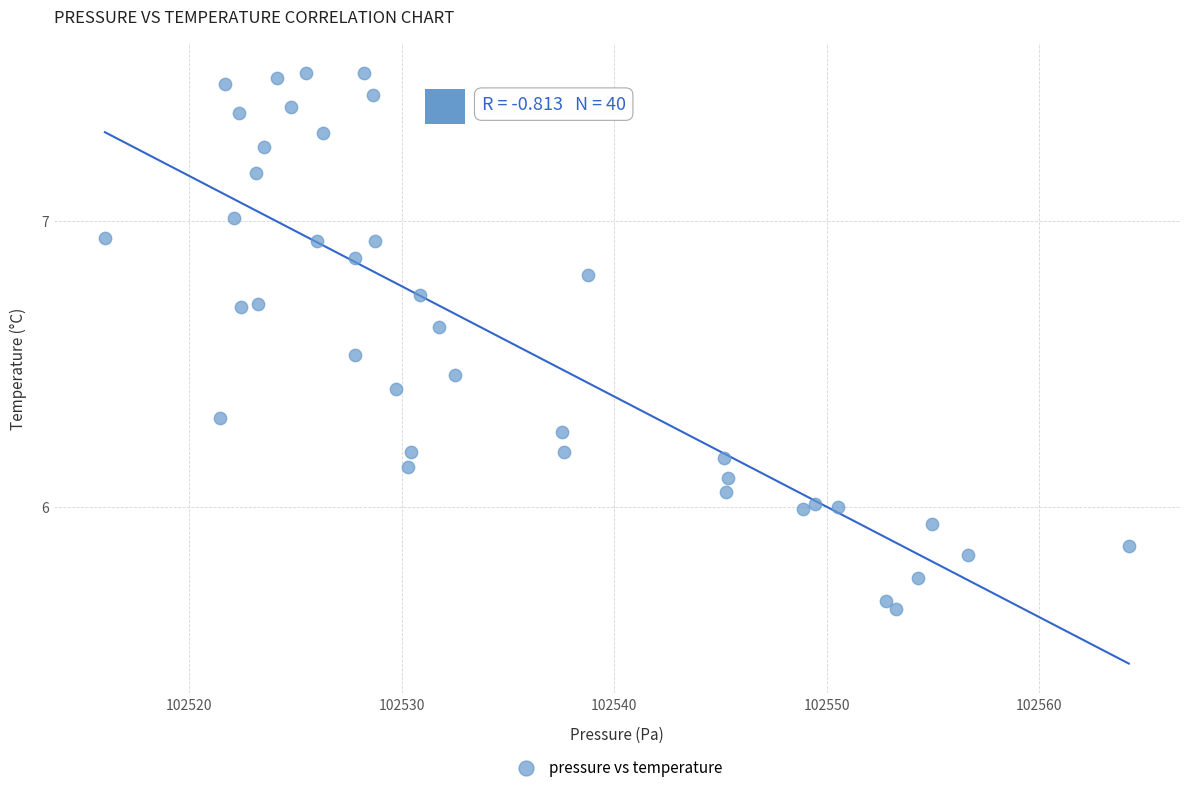

What is the range of X values (max minus min)?

48.2